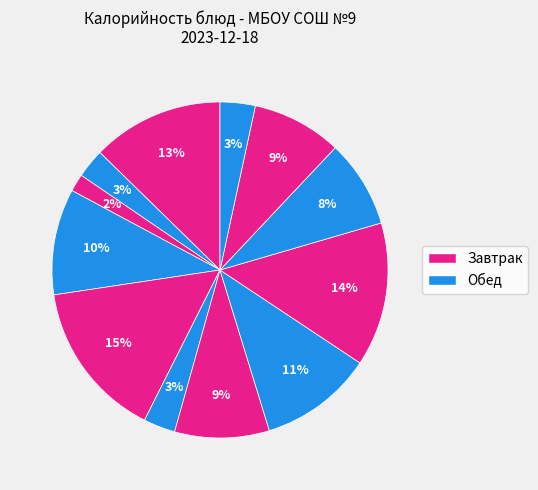

How many segments does this pie chart have?

12